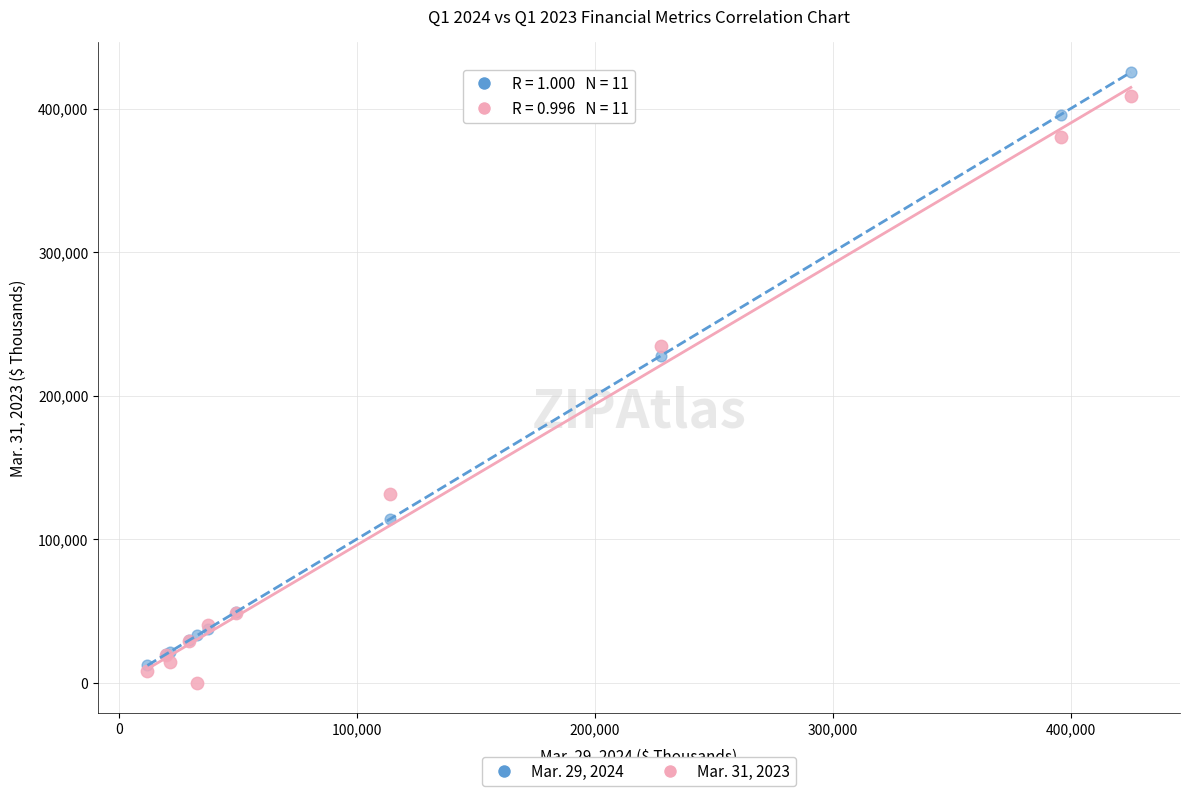

Across all series, what Y value is closest to 212613?

227689